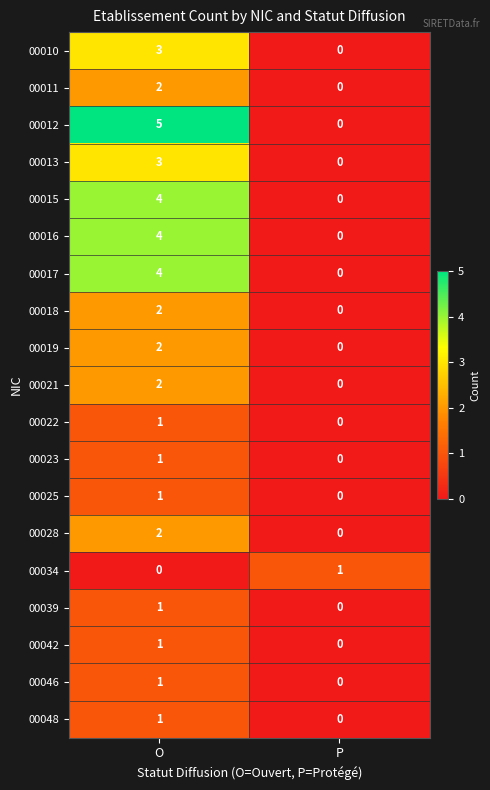

What is the difference between the 00012 values at P and O?

5